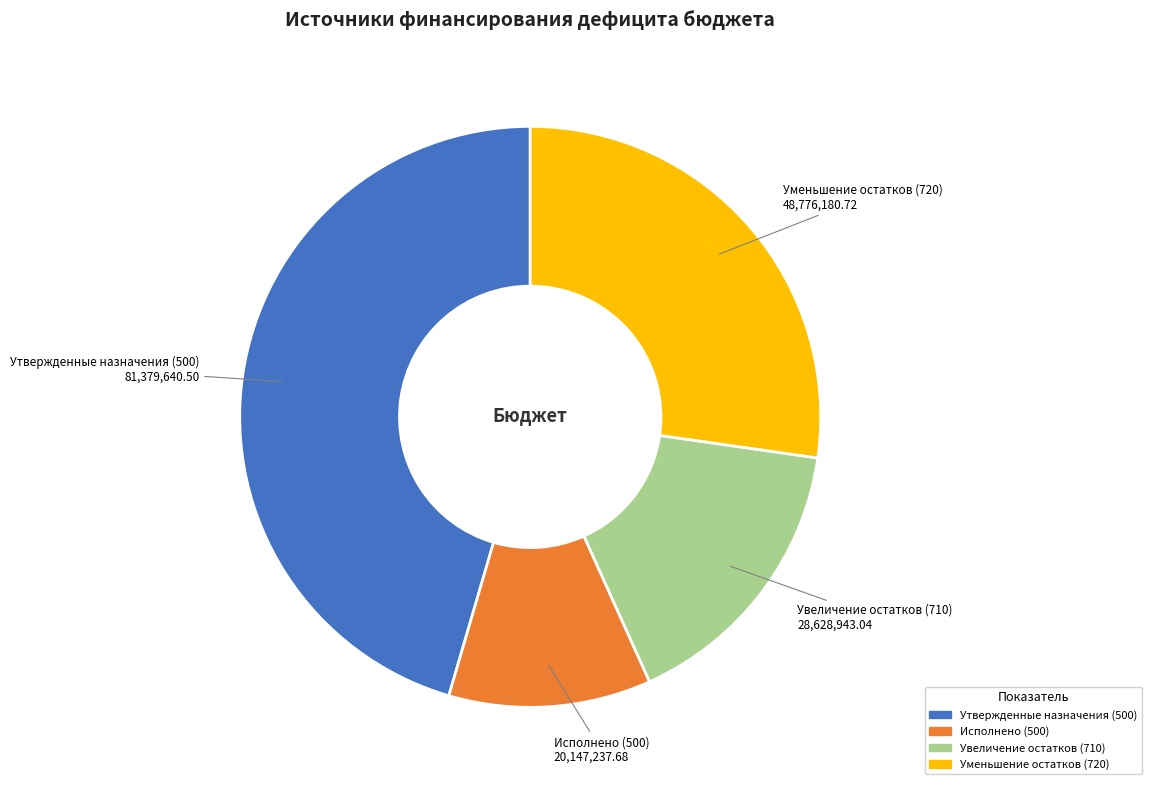

Do Уменьшение остатков (720) and Исполнено (500) together represent more than half of the pie?

No